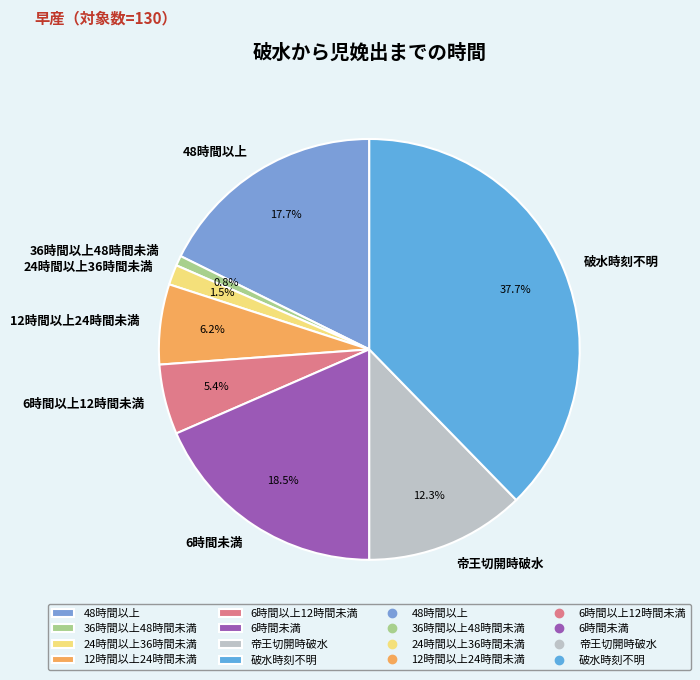

What is the largest slice in the pie chart?

破水時刻不明